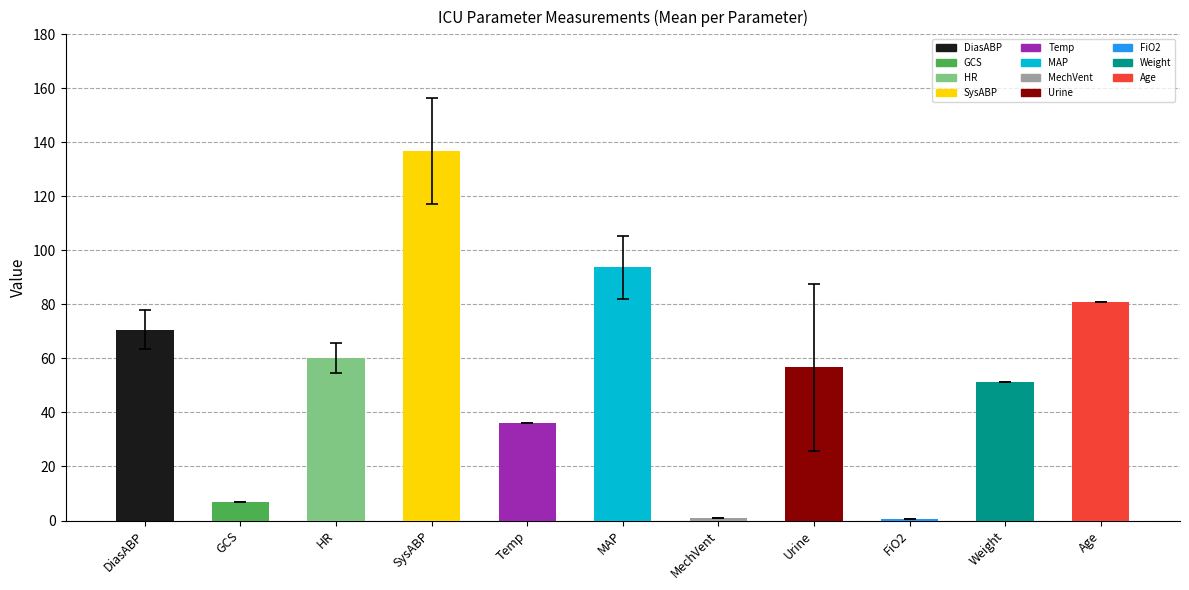

True or false: the data shows 126.9 at DiasABP.

False